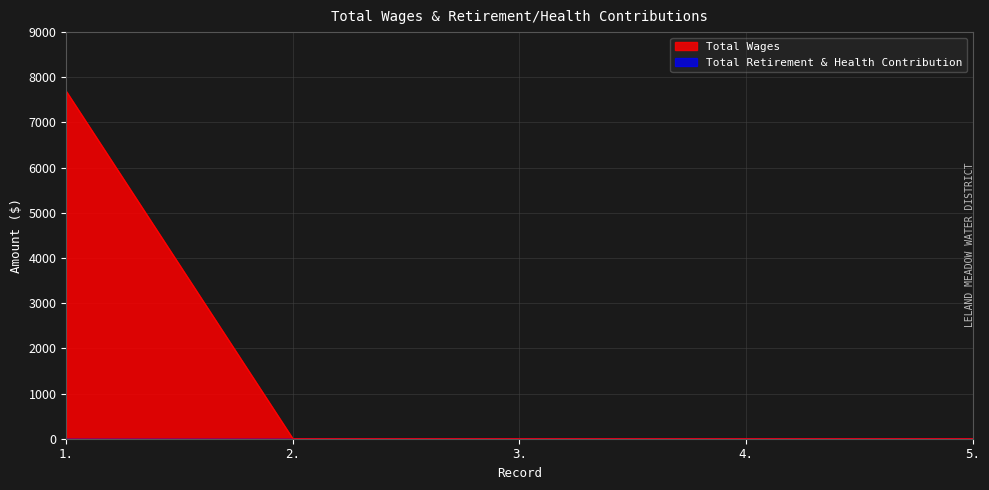

How many series are shown in this chart?

2